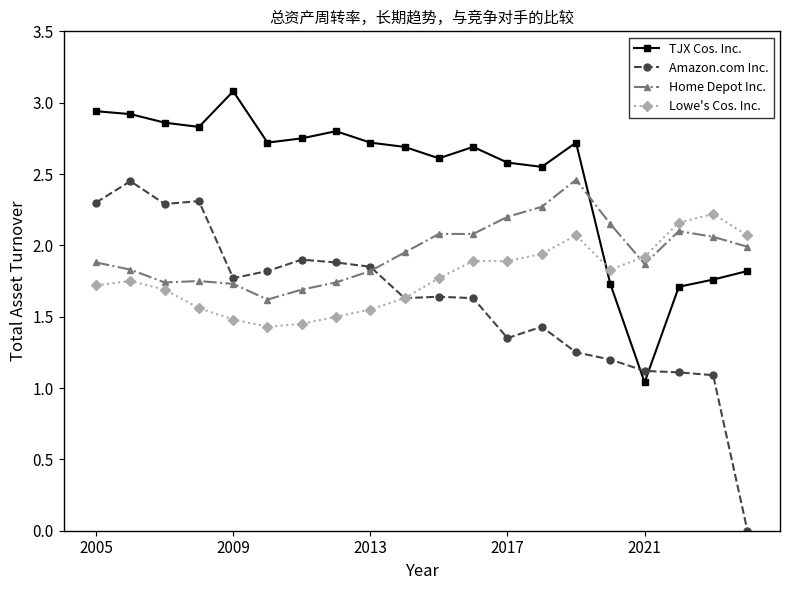

Rank the series by their average value, from highest to lowest.

TJX Cos. Inc., Home Depot Inc., Lowe's Cos. Inc., Amazon.com Inc.